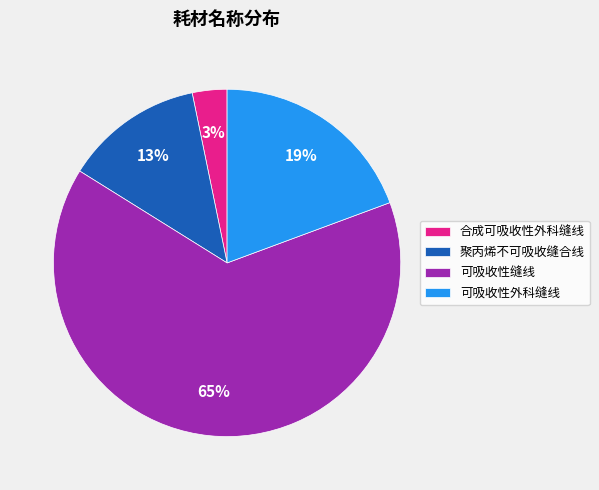

Is the sum of 聚丙烯不可吸收缝合线 and 可吸收性缝线 greater than half?

Yes